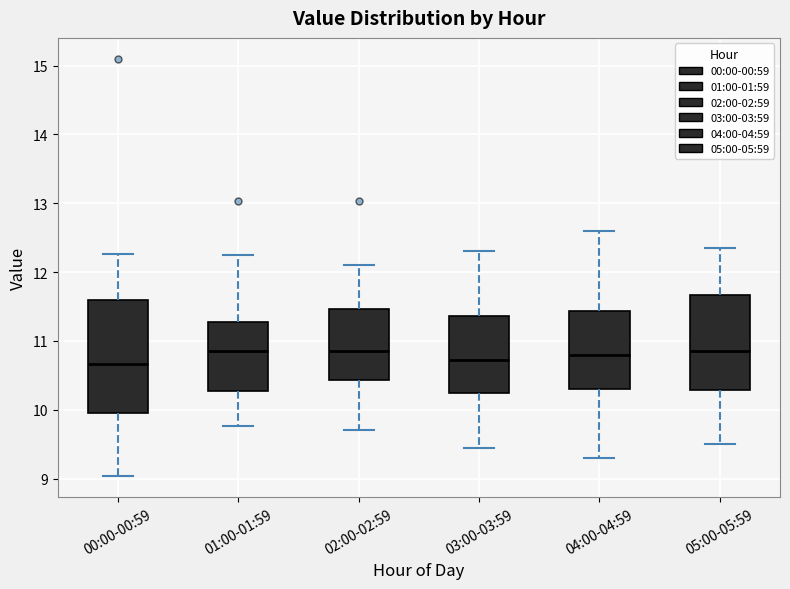

Where does the median line of the box for 04:00-04:59 sit on the y-axis? The values are not printed on the chart, so give them approximately, as read against the axis.

10.8